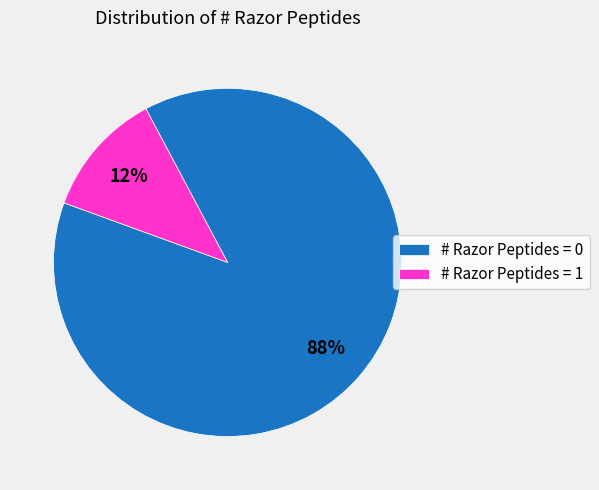

Between # Razor Peptides = 0 and # Razor Peptides = 1, which is larger?

# Razor Peptides = 0